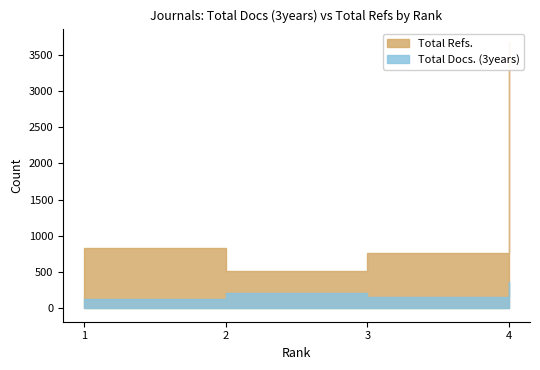

True or false: Total Refs. has a value of 2448 at 4.

False